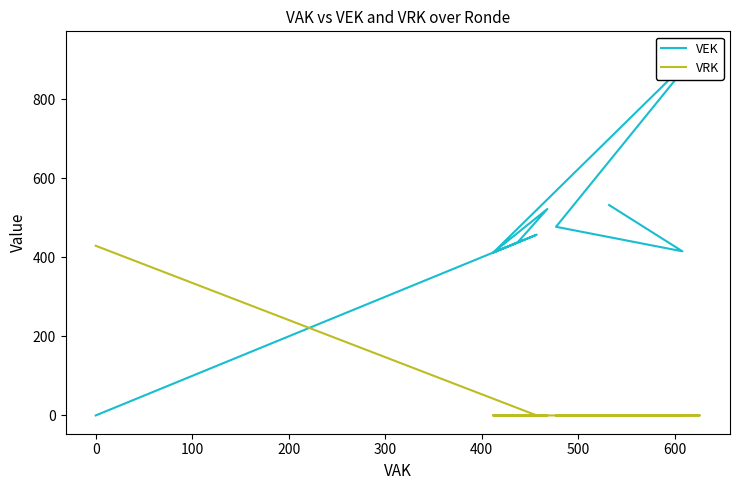

True or false: VRK has more than 1 interior local peaks.

False